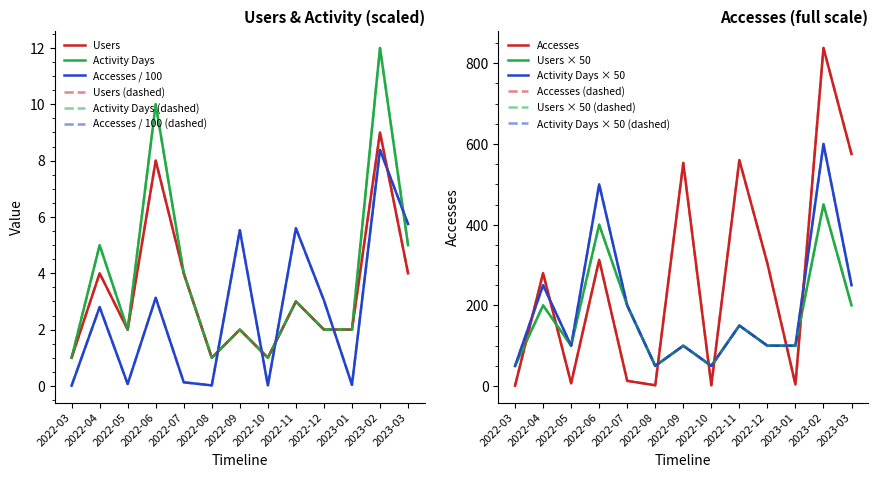

What is the label of the 3rd point from the right?

2023-01